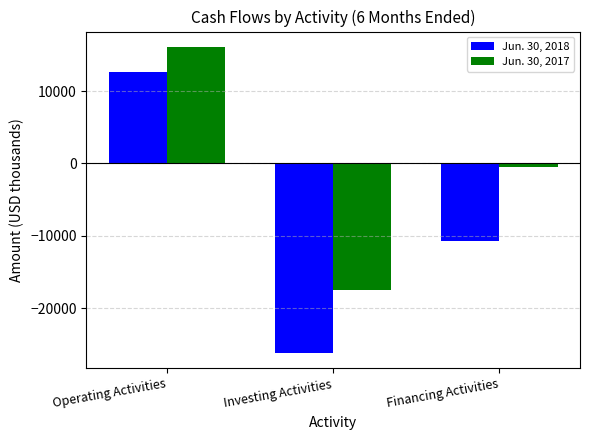

How many data points in Jun. 30, 2018 are above -10738?

1